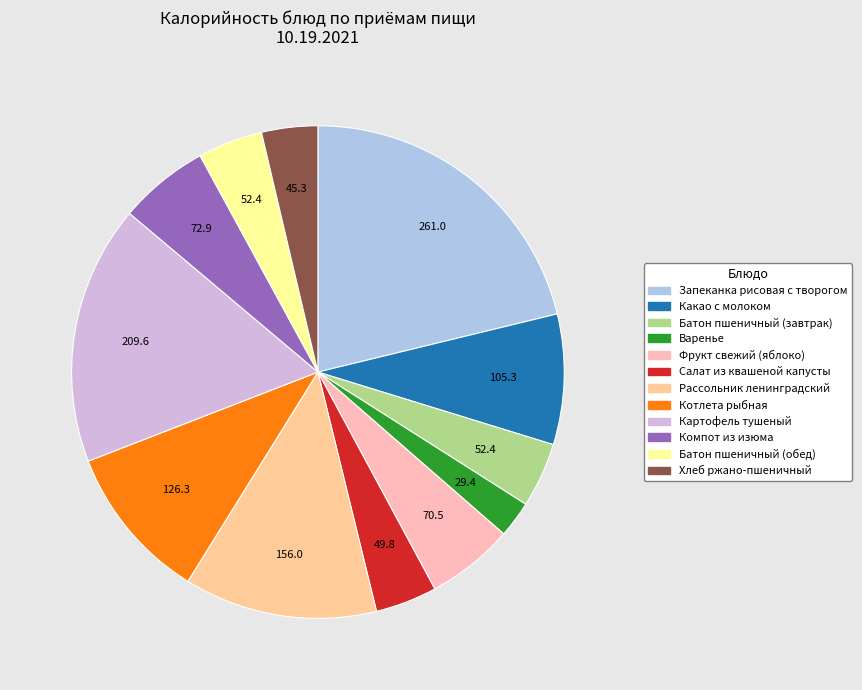

To the nearest percent, what portion does Батон пшеничный (завтрак) represent?

4%